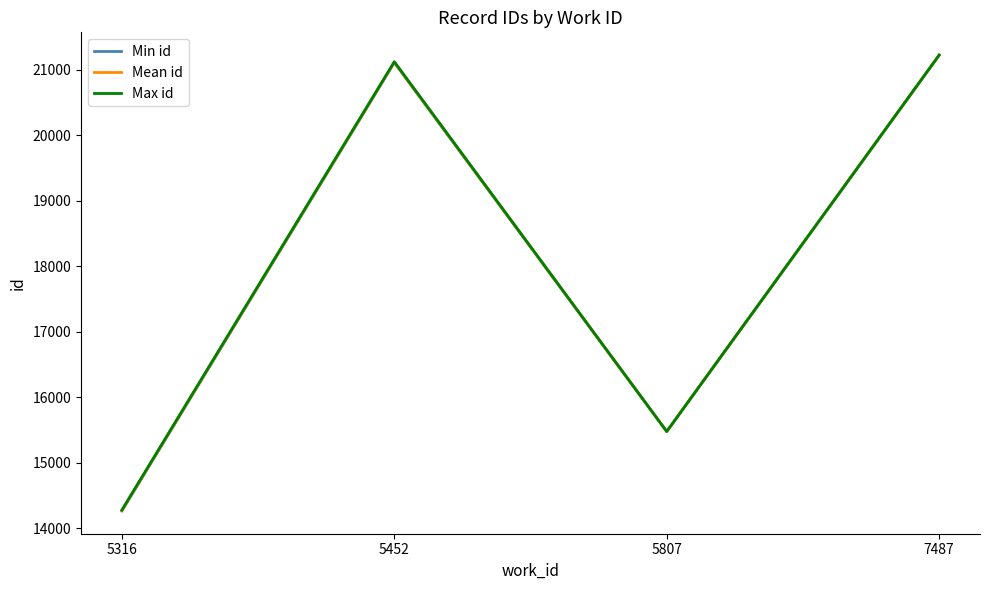

Which series has the widest spread of values?

Min id